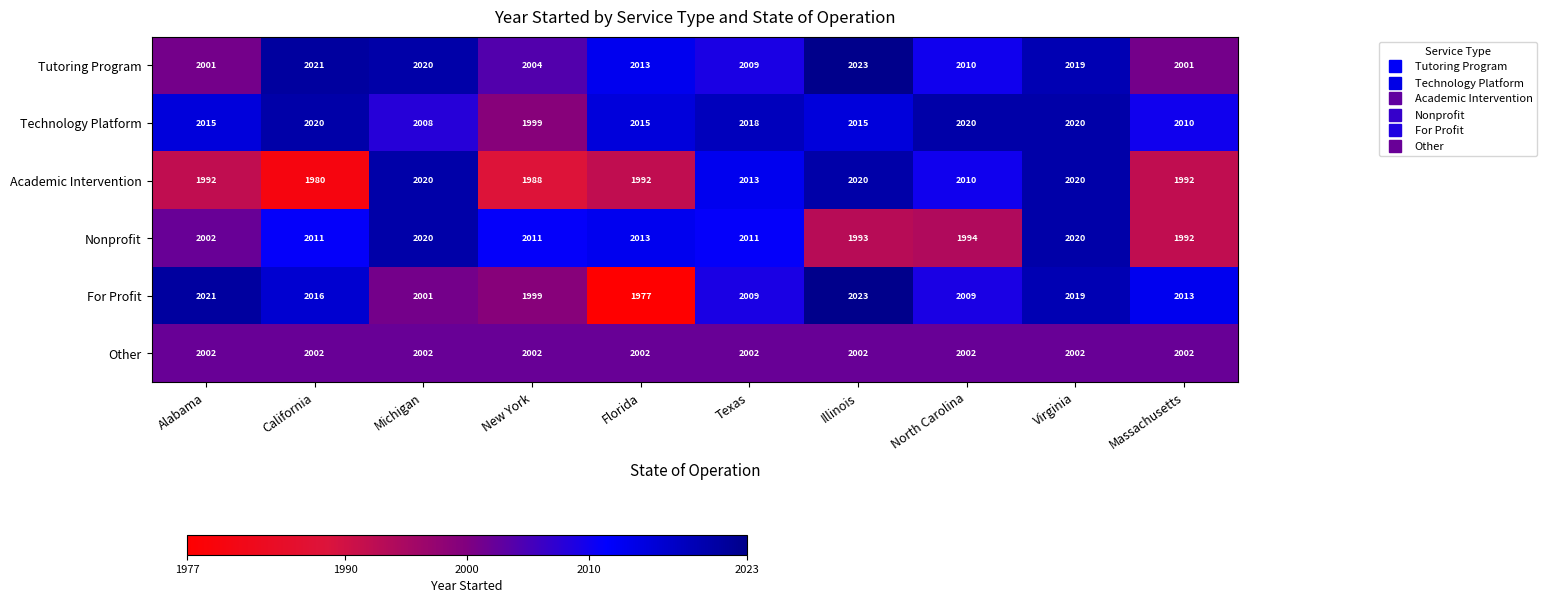

Where is Nonprofit nearest to the value 2006?

Alabama